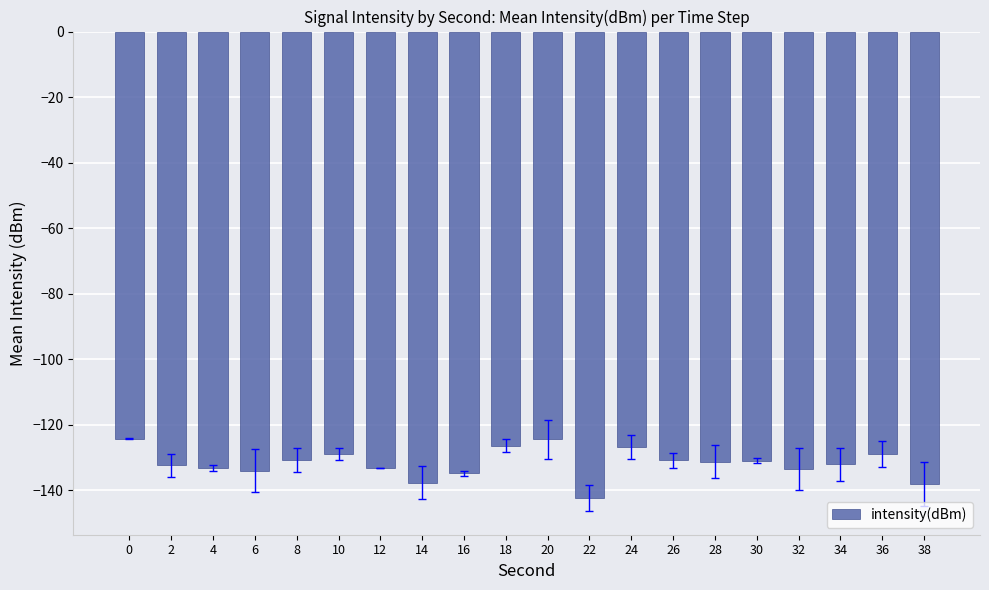

True or false: the data shows -132.1 at 34.

True